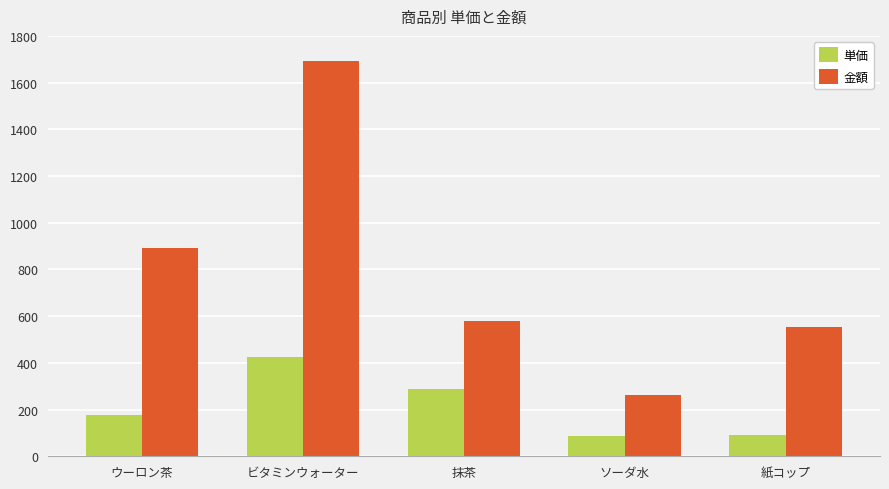

What is the sum of all 金額 values?

3976